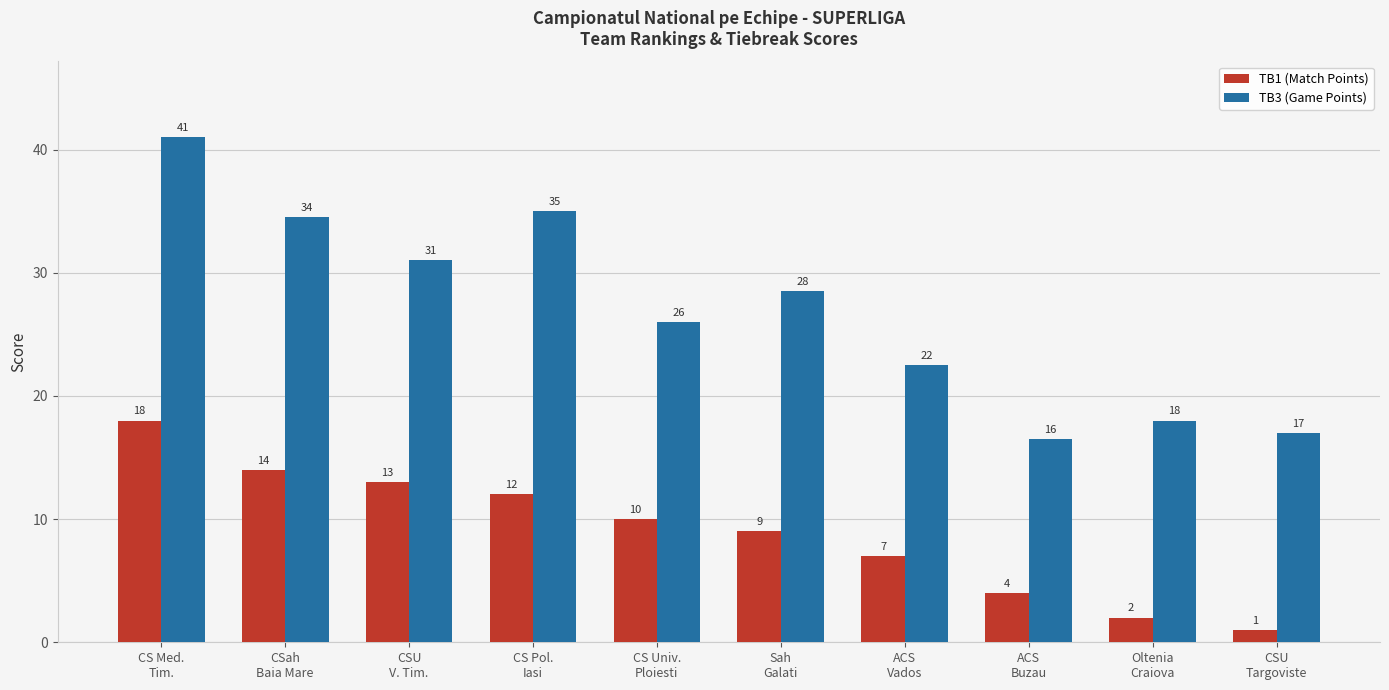

Where is TB1 (Match Points) nearest to the value 9?

Sah
Galati